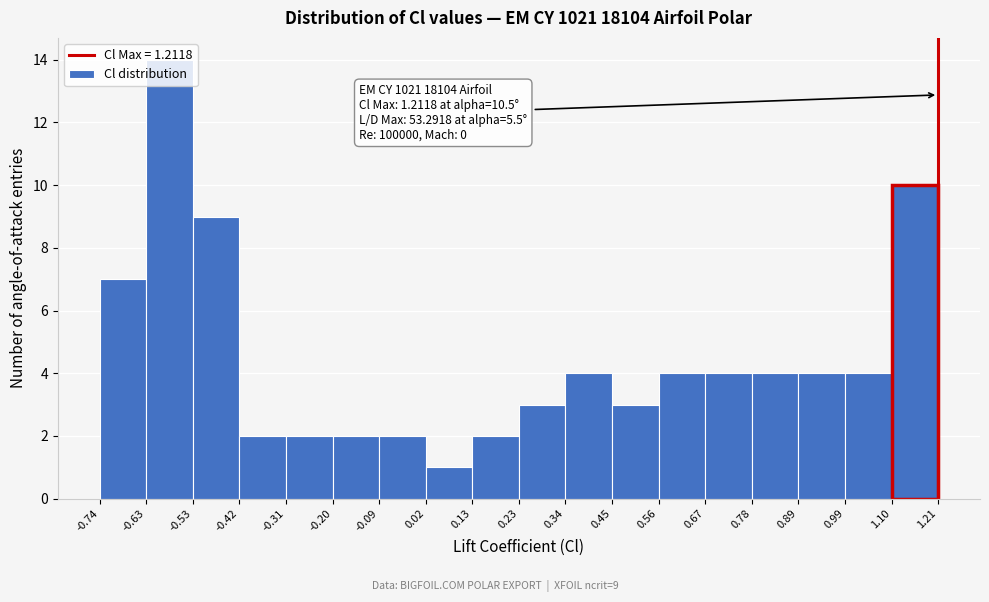

Over which range of the x-axis is the bar tallest?

-0.63 to -0.53